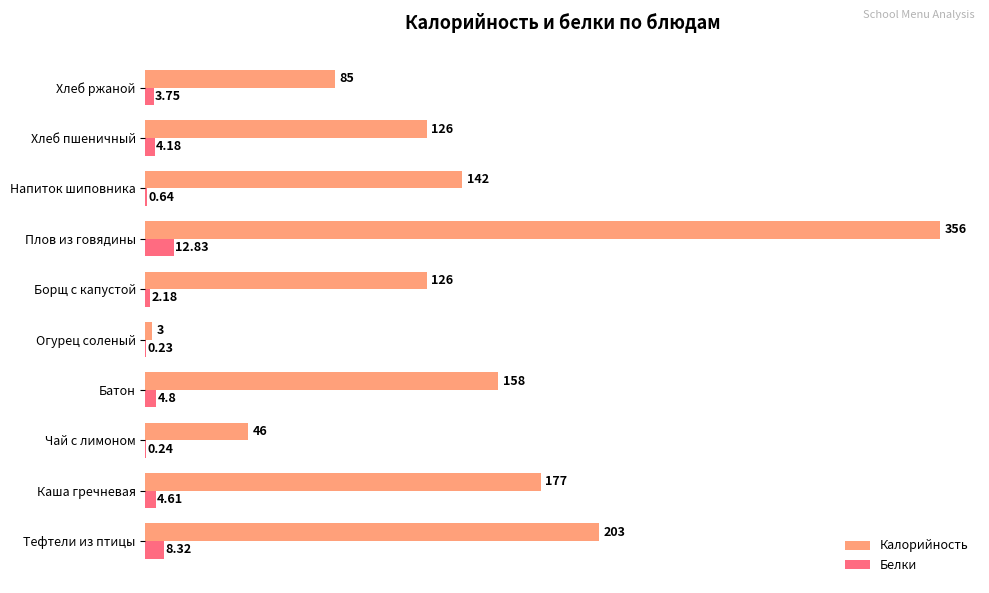

At which label does Калорийность reach its peak?

Плов из говядины